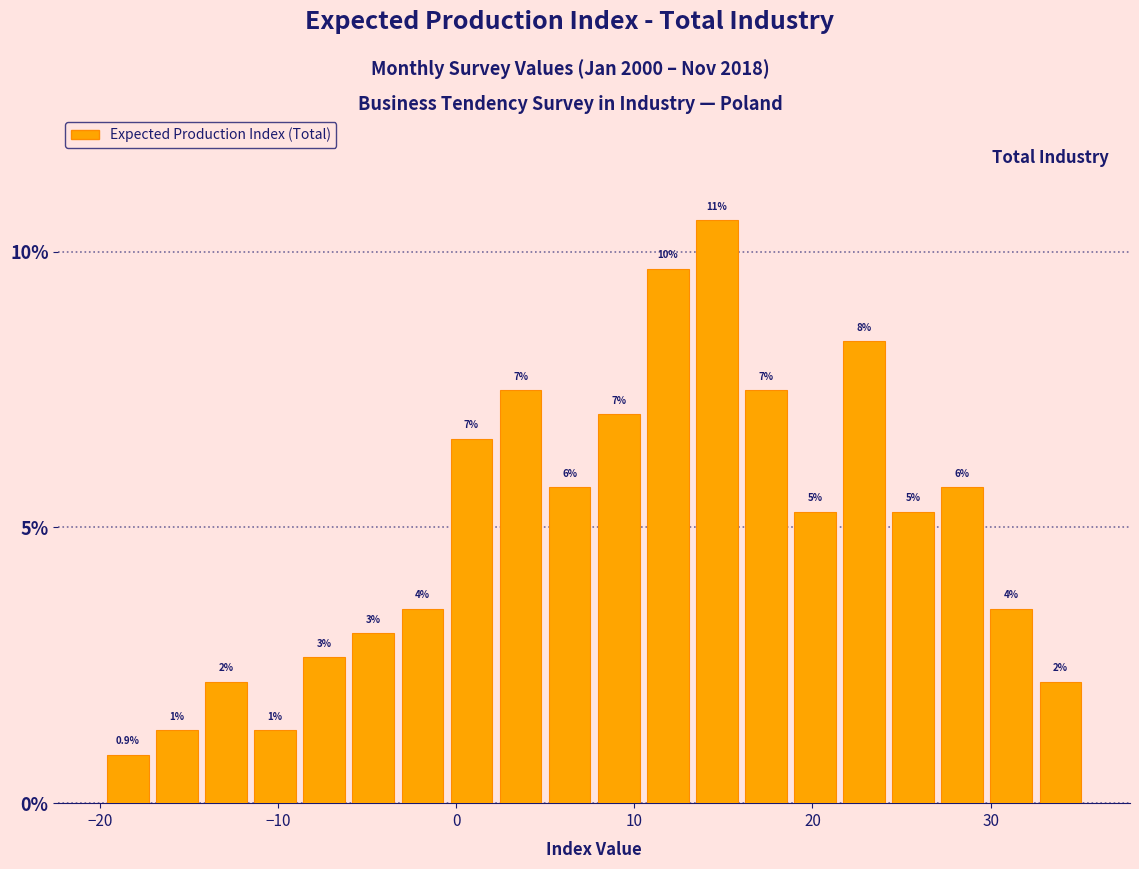

Read against the x-axis, roughly where is the centre of the tallest bar?

15